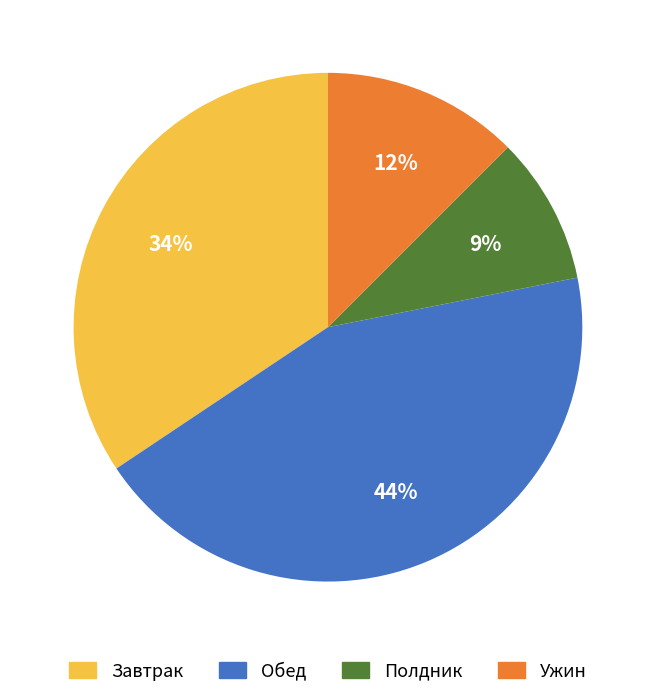

Does any single category account for the majority?

No